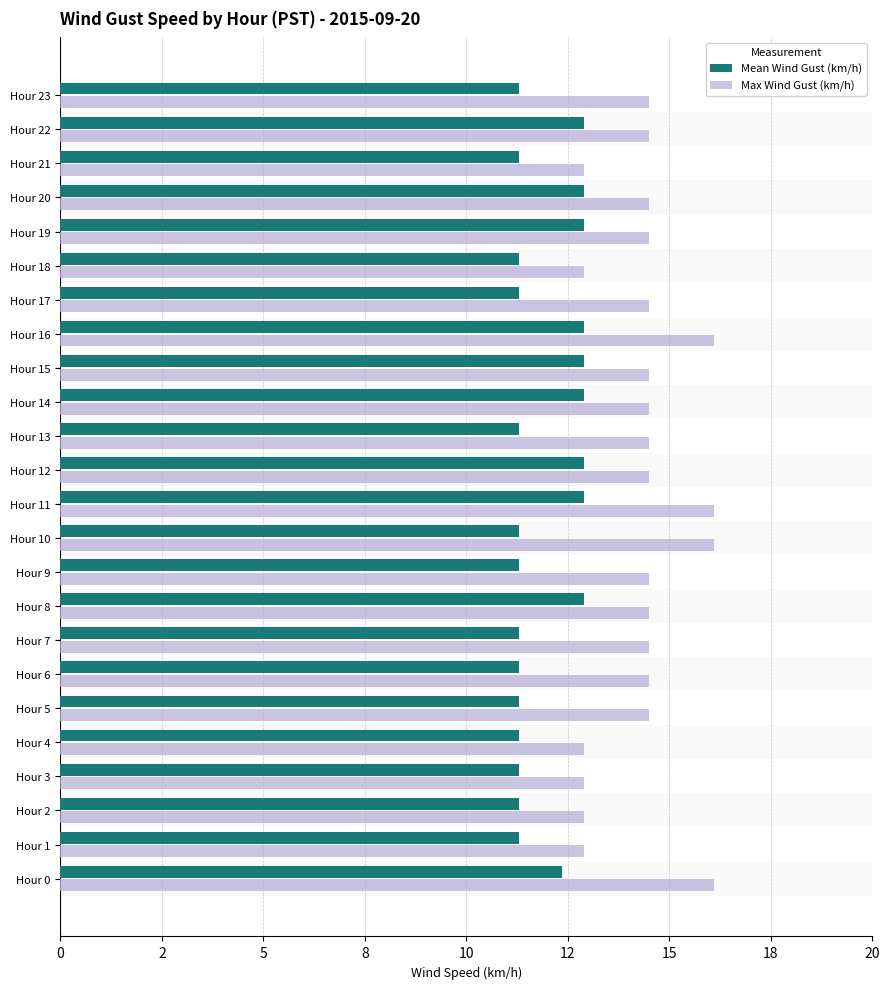

What is the difference between the second highest and second lowest values in the Max Wind Gust (km/h) series?

3.2